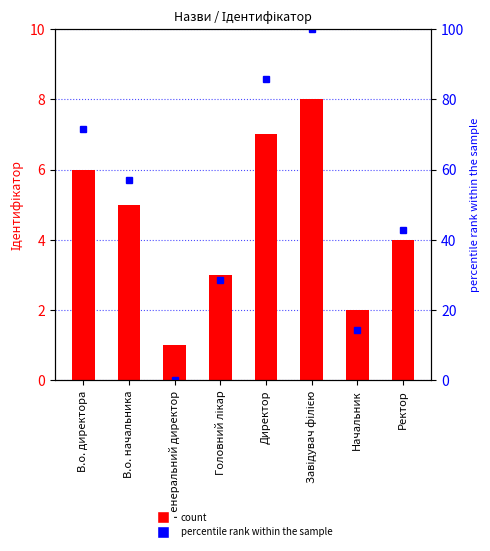

Which series has the largest range (max minus min)?

percentile rank within the sample